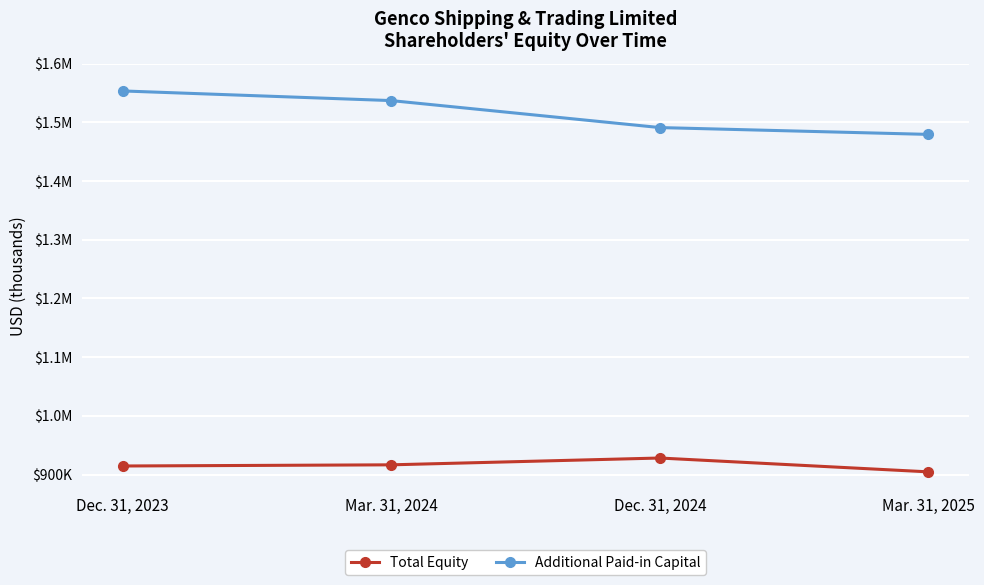

What are all the series names shown in the legend?

Total Equity, Additional Paid-in Capital